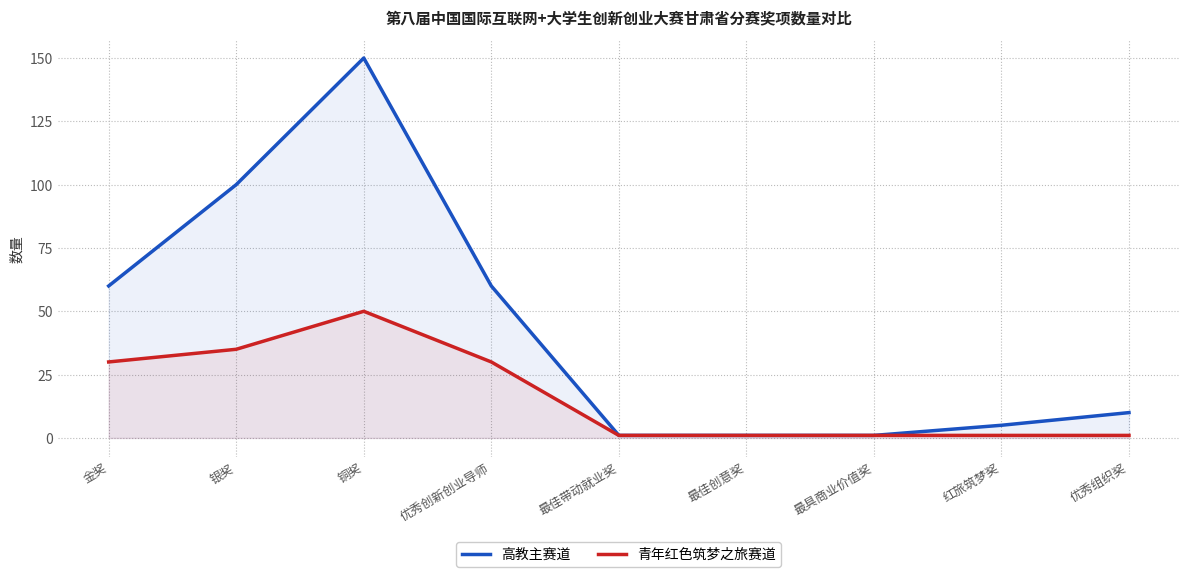

Is it true that 高教主赛道 equals 1 at 最佳创意奖?

True